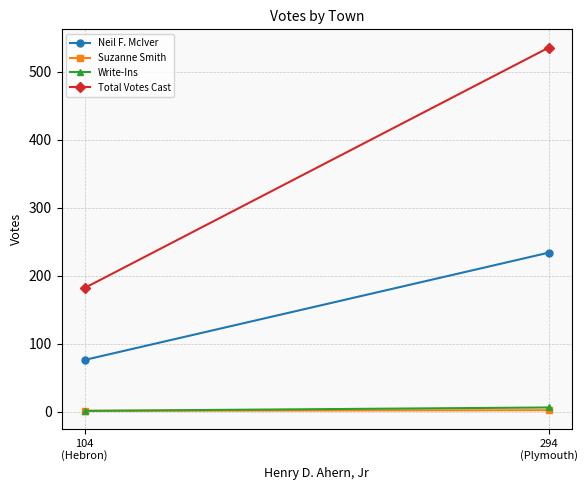

Which series changed the most between 104
(Hebron) and 294
(Plymouth)?

Total Votes Cast